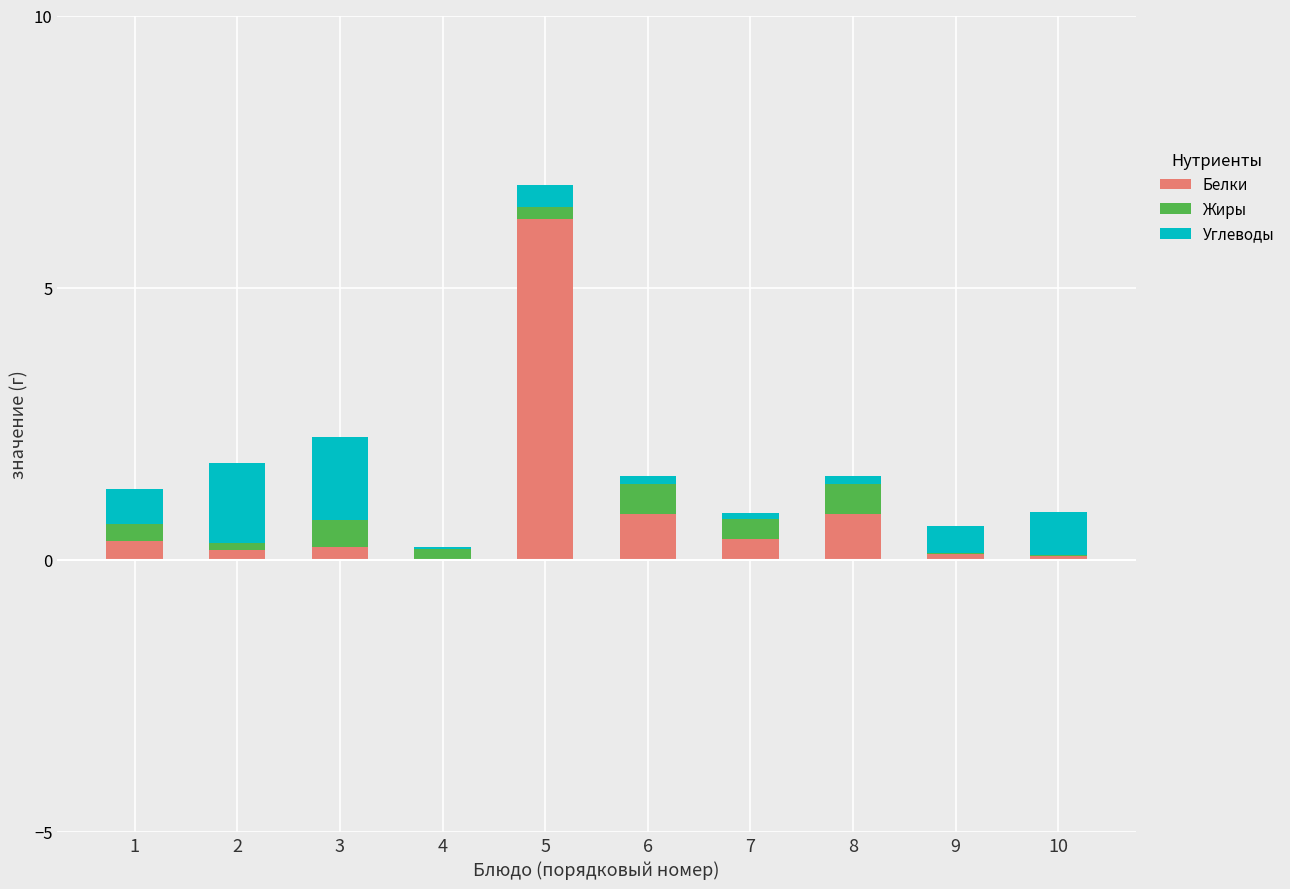

What is the total value across all series at 7?

0.9